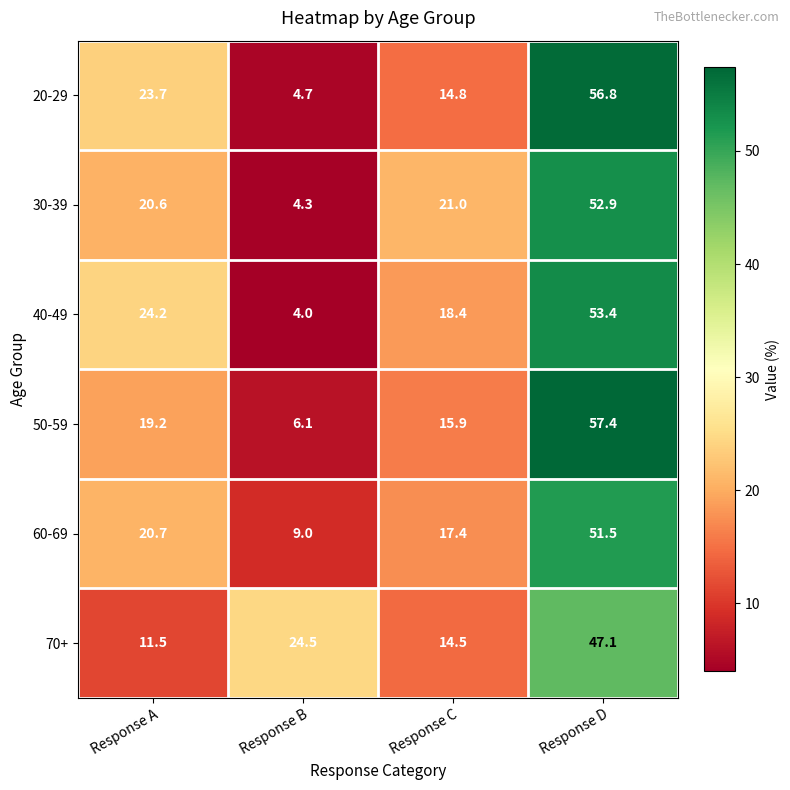

What is the highest value of the 70+ series?

47.1